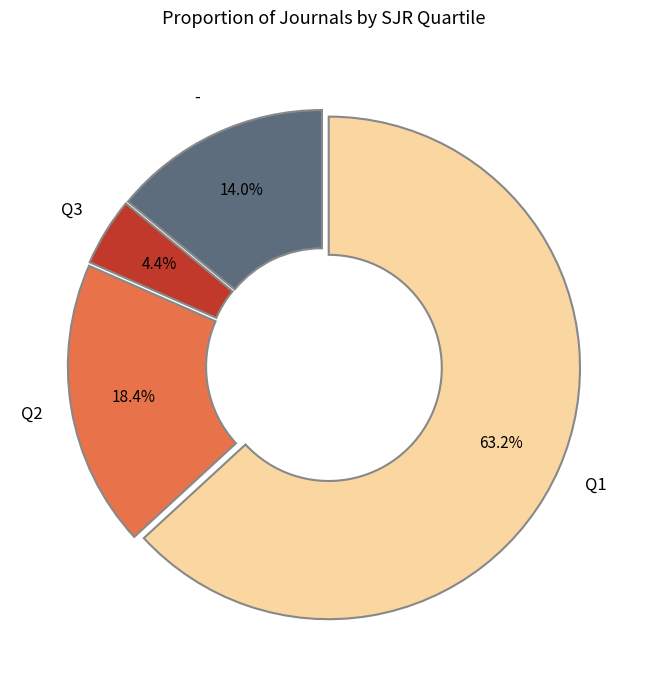

What percentage do Q3 and Q2 together represent?

22.8%